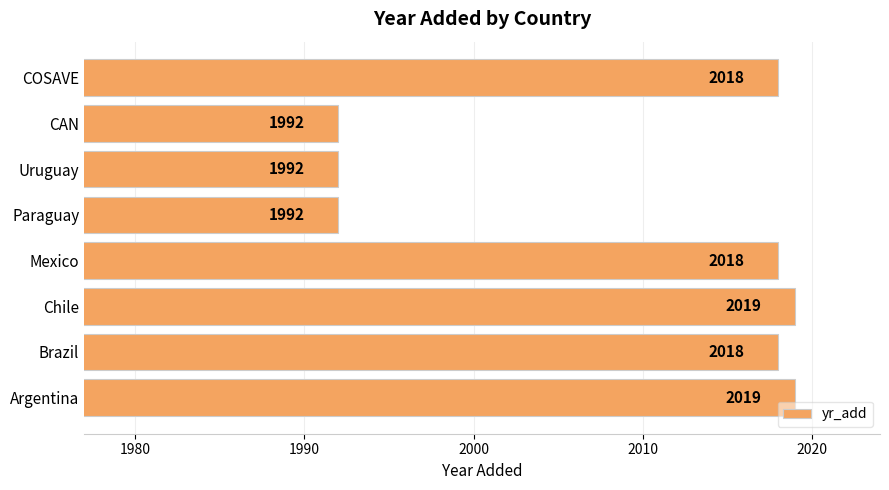

What is the difference between the maximum and second lowest values?

27